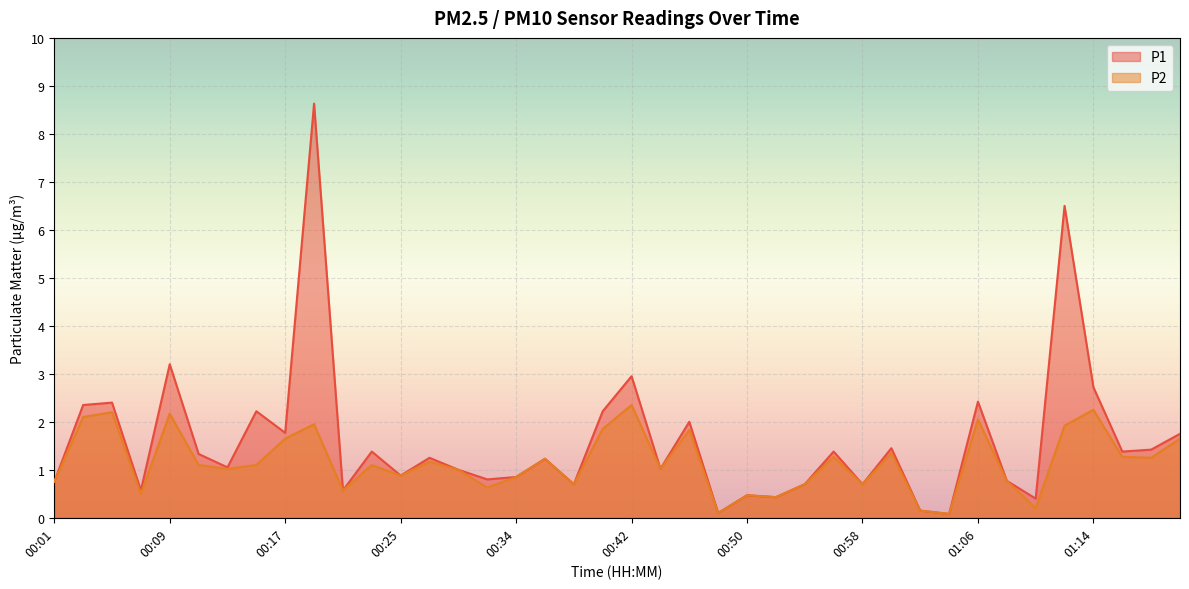

True or false: P2 and P1 cross at least once.

False